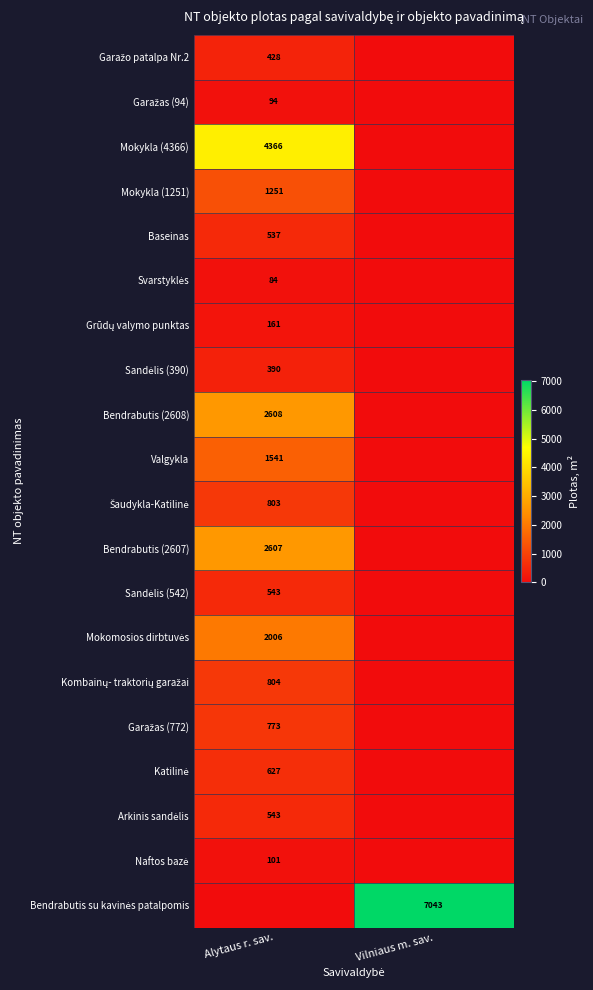

Is it true that Mokykla (4366) equals 4366 at Alytaus r. sav.?

True